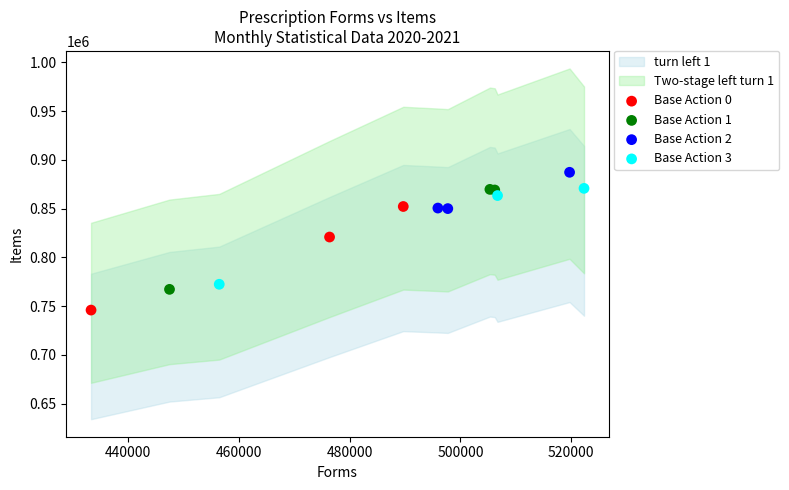

Which series reaches the maximum Y coordinate?

Base Action 2